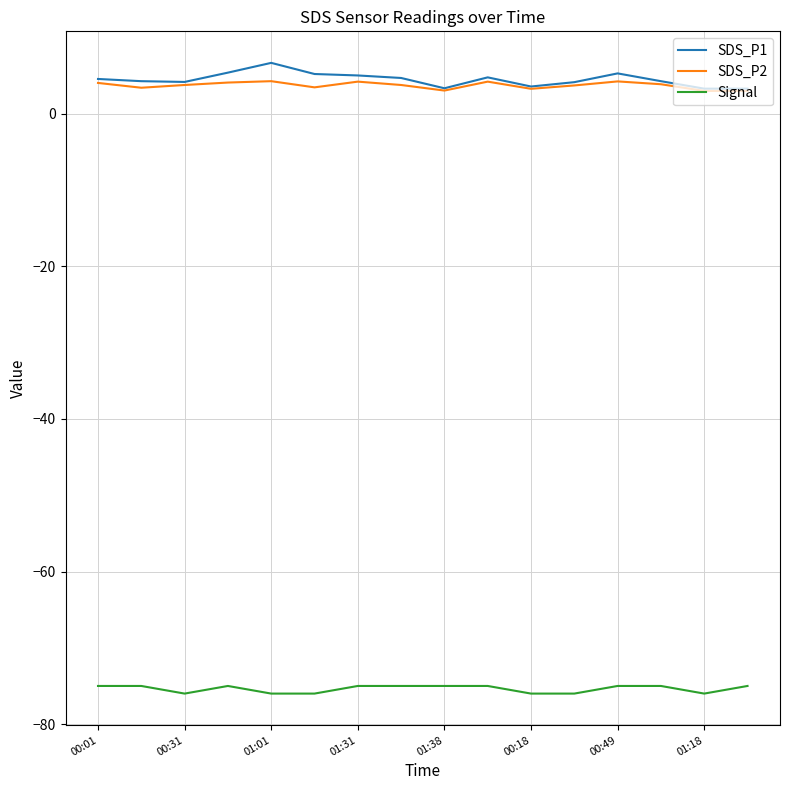

Count the number of data series in this chart.

3